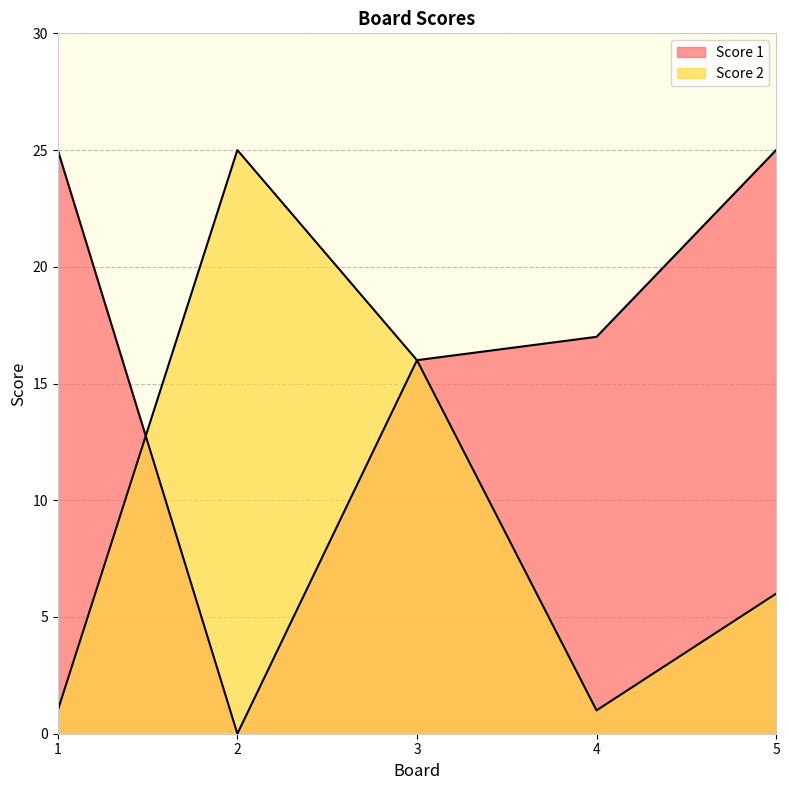

What is the value of the Score 2 point at the 1st from the left?

1